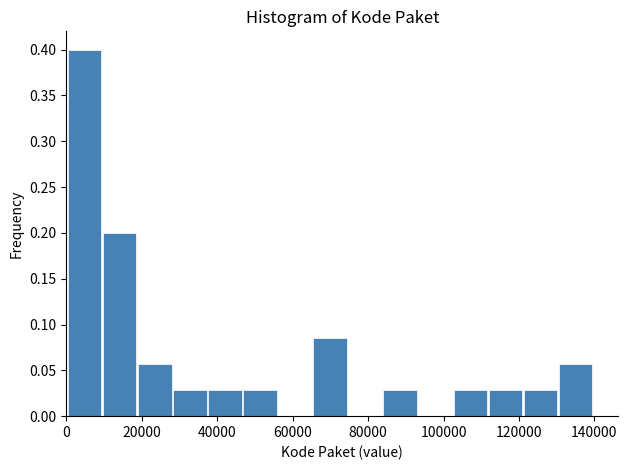

Reading left to right, list every bar in this chart as the range it spans on the x-axis followed by its height. Neither the bar edges nor the heights are printed on the chart, so give them approximately, as read against the axes.

0 to 10000: 0.400
10000 to 20000: 0.200
20000 to 28000: 0.055
28000 to 38000: 0.030
38000 to 46000: 0.030
46000 to 56000: 0.030
56000 to 66000: 0
66000 to 74000: 0.085
74000 to 84000: 0
84000 to 94000: 0.030
94000 to 102000: 0
102000 to 112000: 0.030
112000 to 122000: 0.030
122000 to 130000: 0.030
130000 to 140000: 0.055